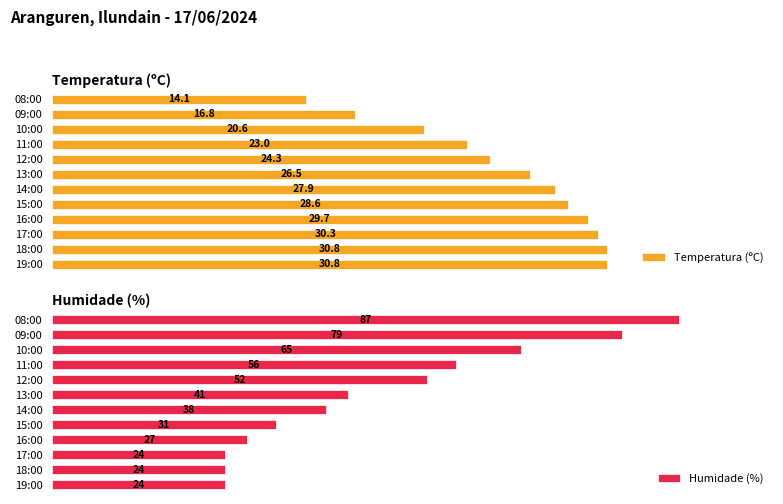

How many bars are there in total?

24